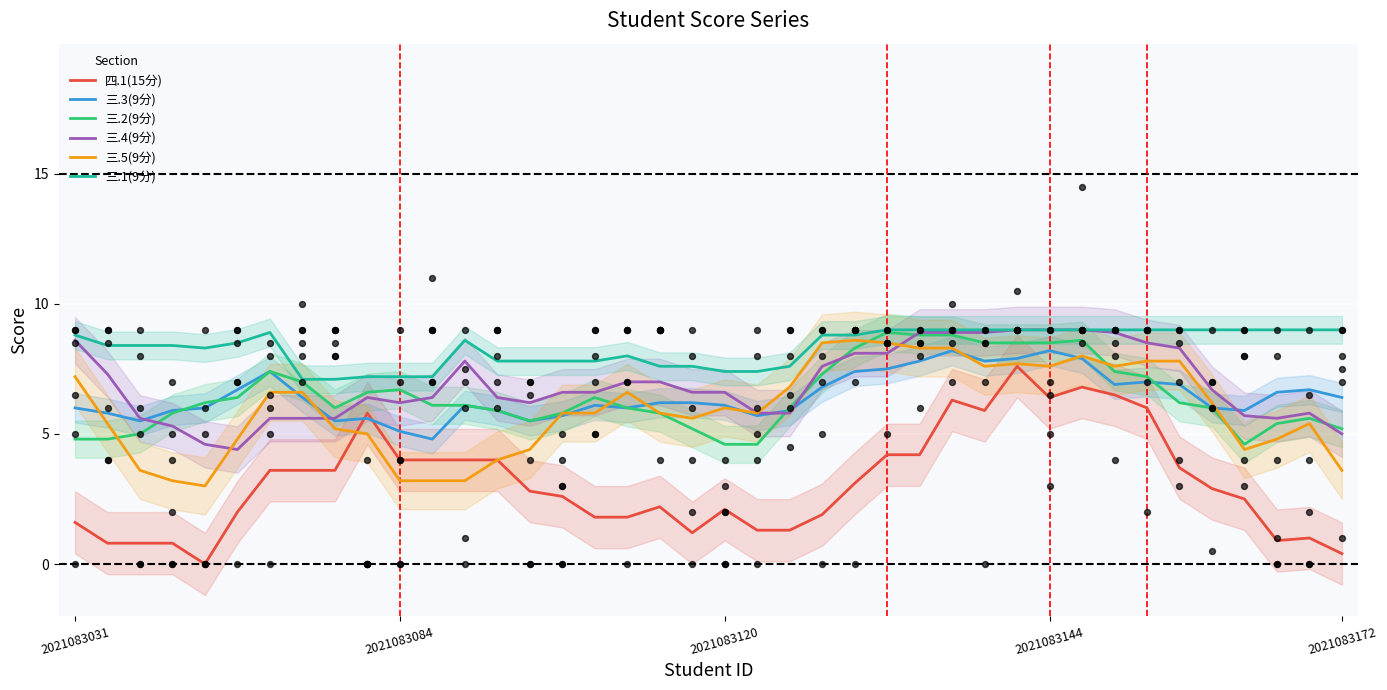

Which series reaches the maximum Y coordinate?

三.4(9分)